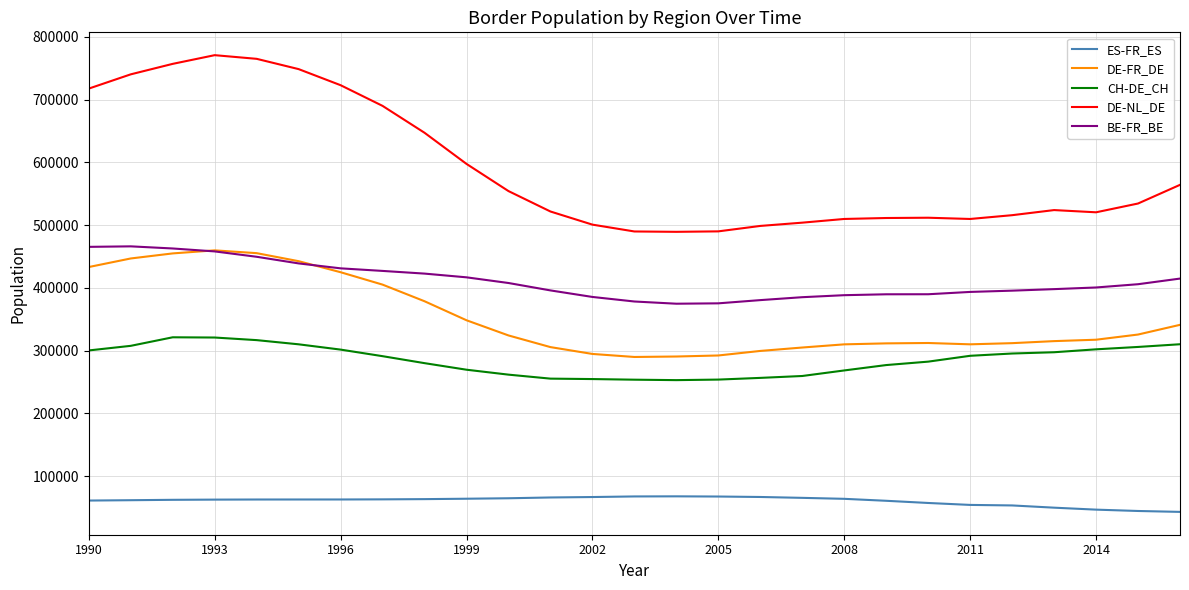

True or false: DE-NL_DE and BE-FR_BE cross at least once.

False